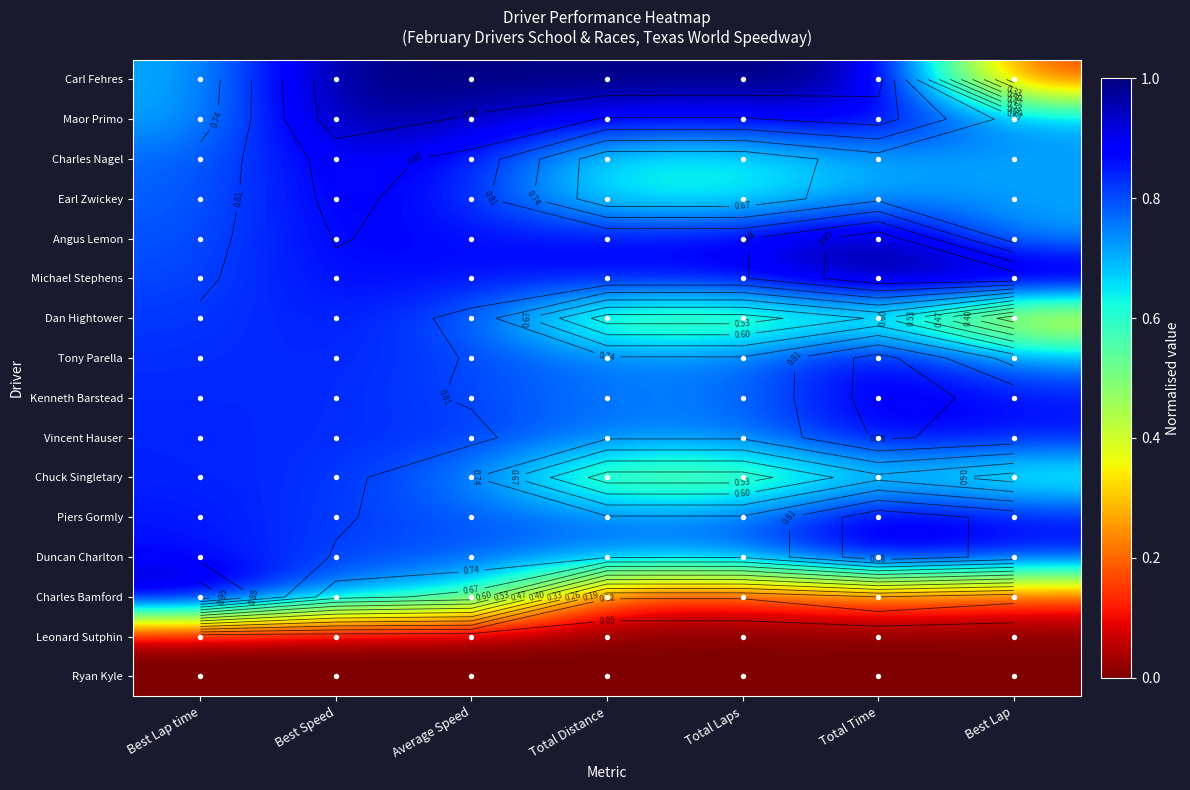

List the series in order of their peak value, lowest first.

Leonard Sutphin, Ryan Kyle, Chuck Singletary, Dan Hightower, Vincent Hauser, Earl Zwickey, Charles Nagel, Tony Parella, Kenneth Barstead, Duncan Charlton, Piers Gormly, Maor Primo, Angus Lemon, Carl Fehres, Michael Stephens, Charles Bamford